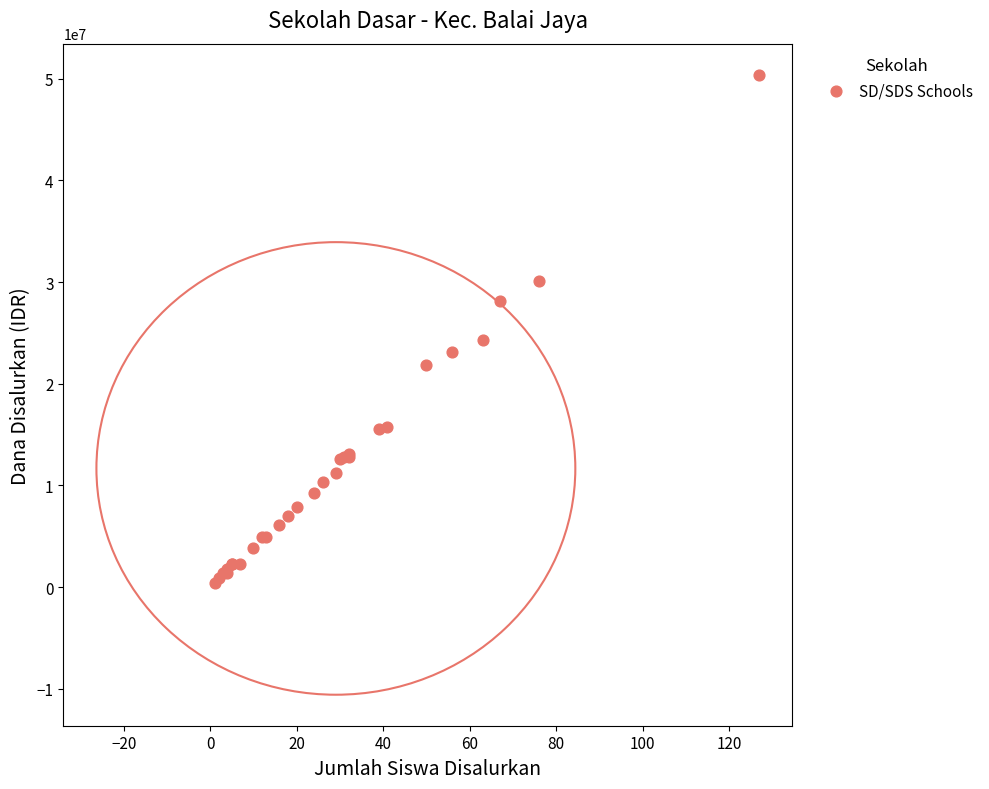

What Y value in the scatter plot is closest to 25425000?

24300000